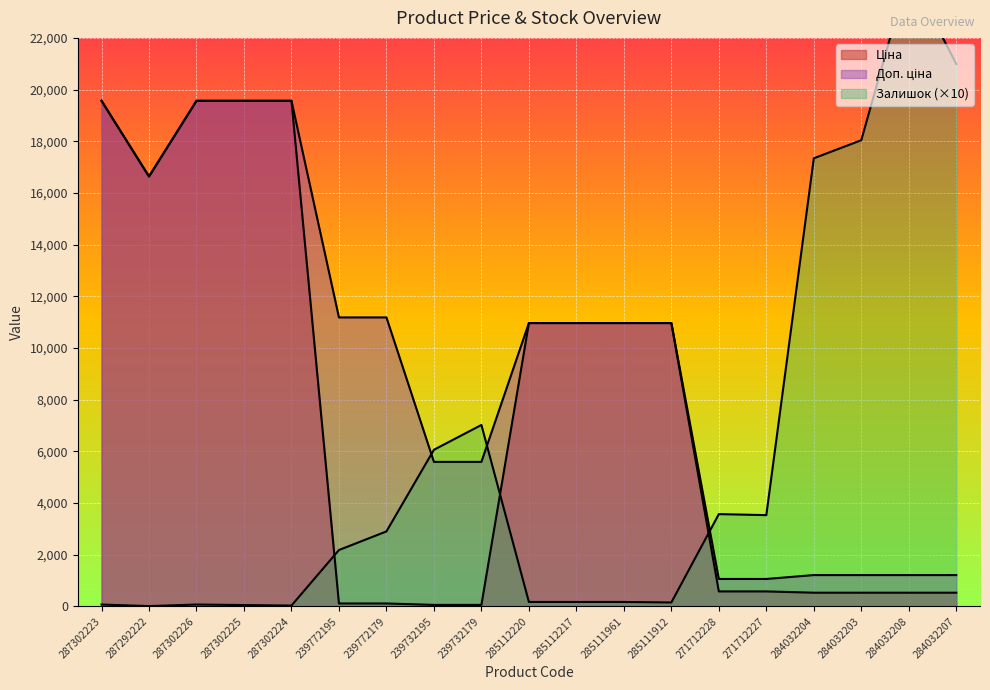

At which category does the chart reach its minimum across all series?

287292222